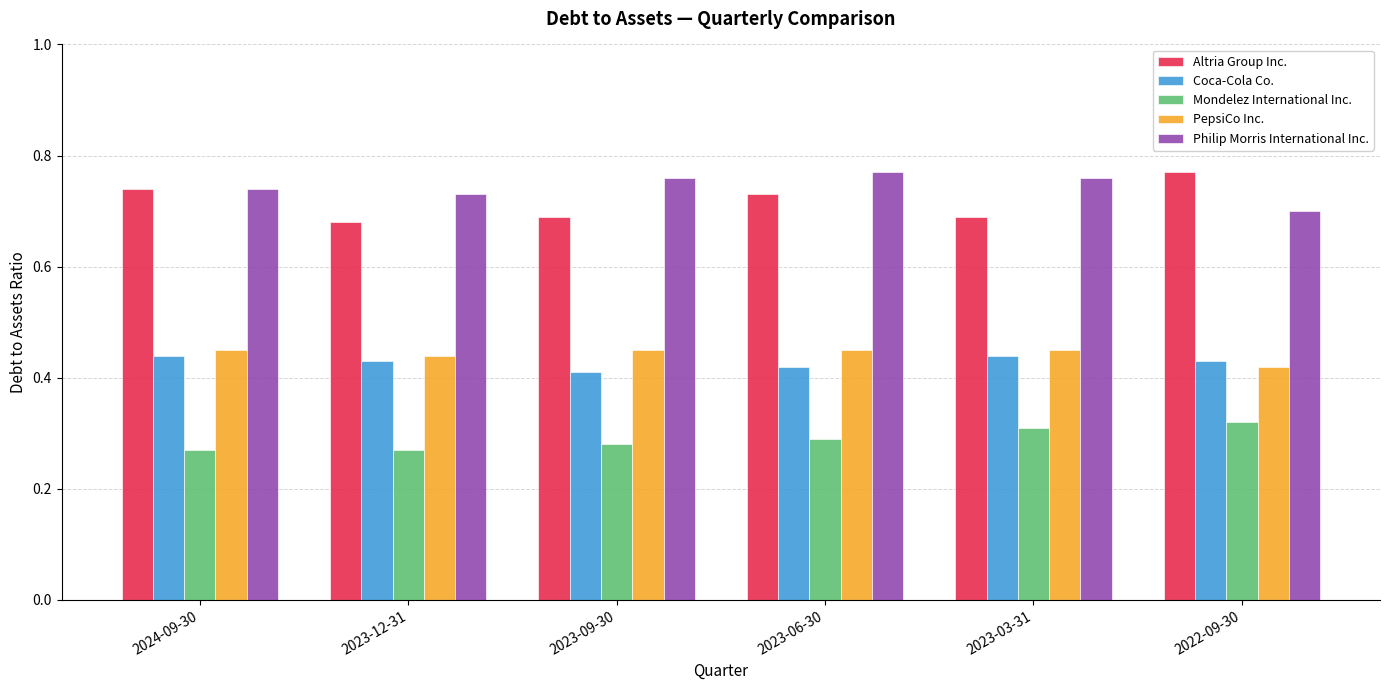

What position from the right is 2024-09-30?

6